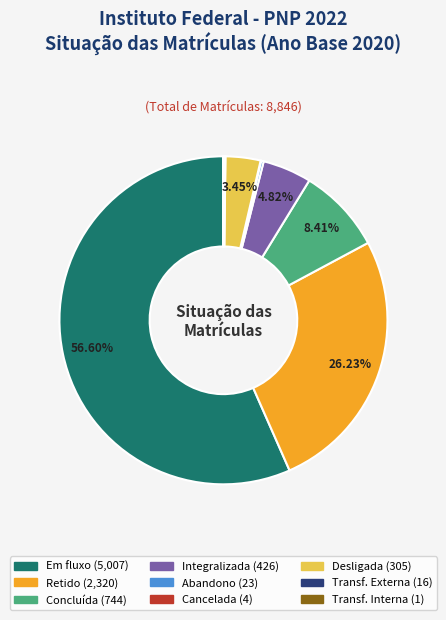

Is there any slice that represents more than half of the pie?

Yes